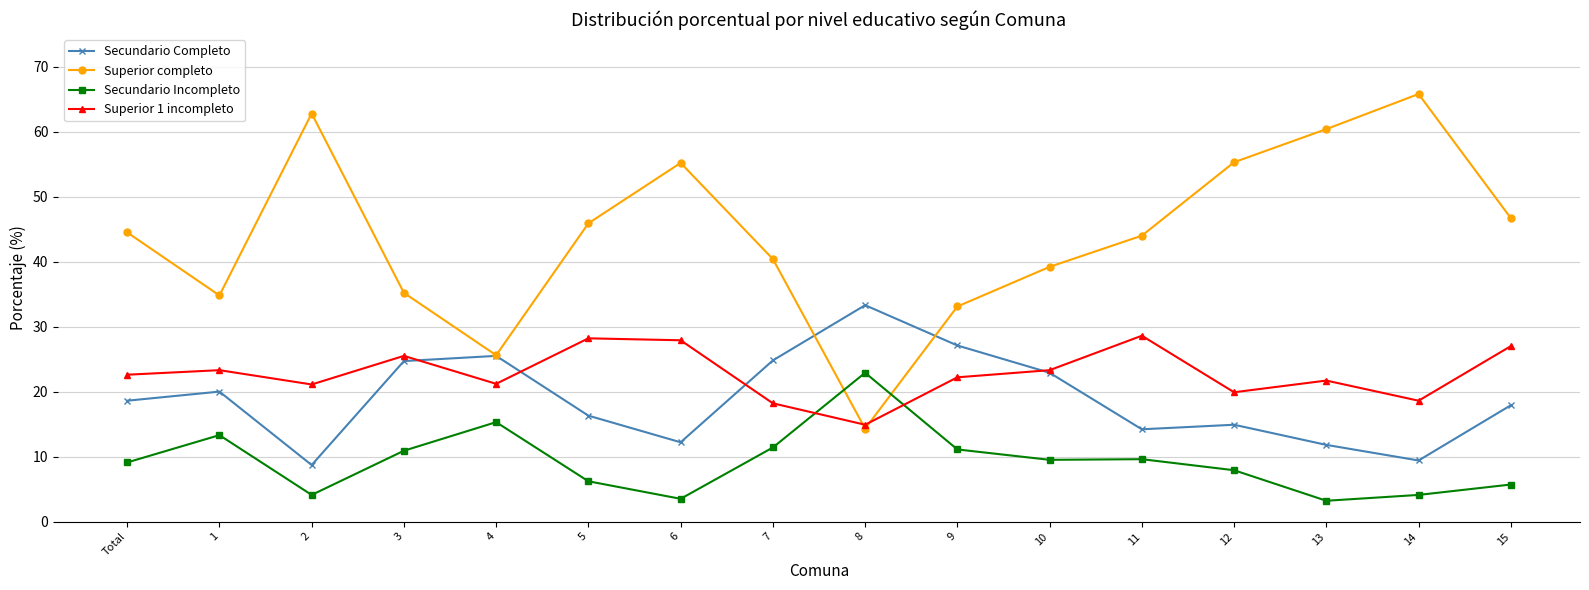

Where is Secundario Incompleto nearest to the value 13?

1